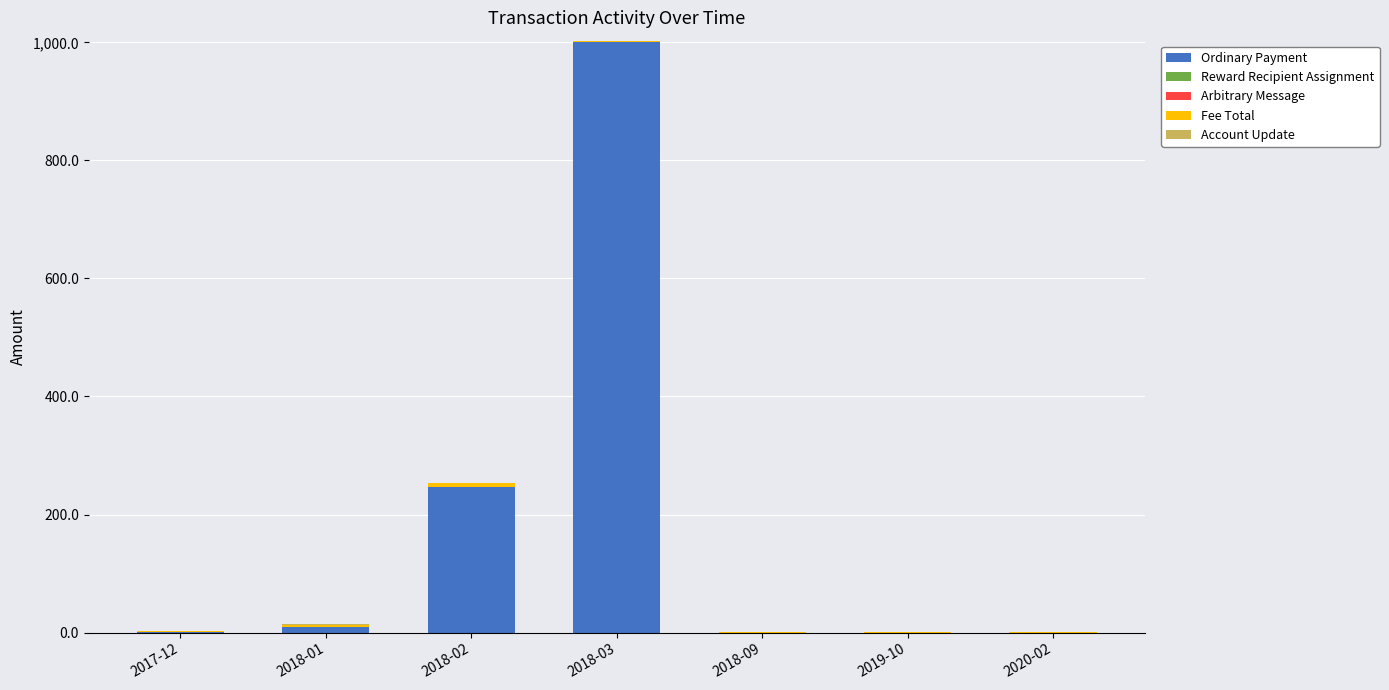

What is the sum of all Ordinary Payment values?

1255.9